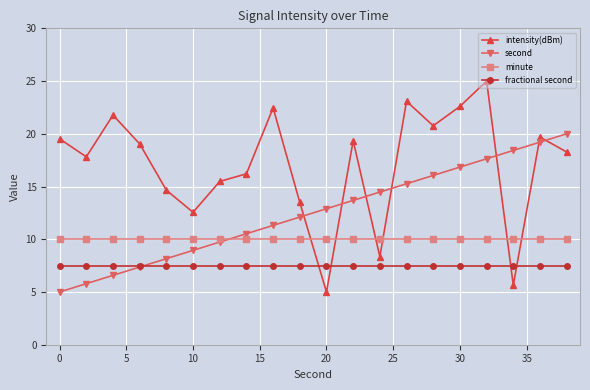

What is the highest value of the second series?

20.0